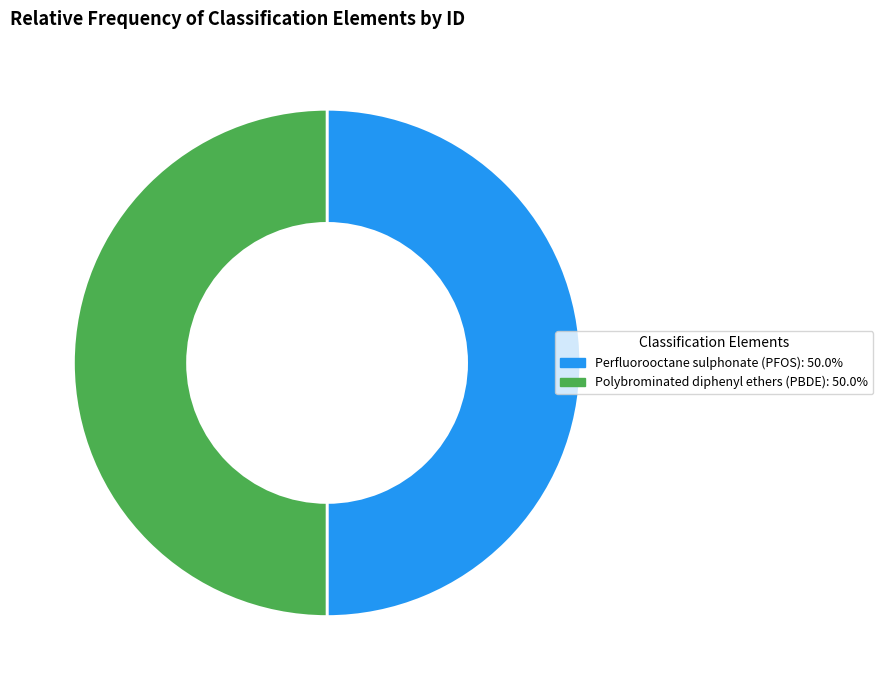

Approximately how many times larger is the value at Polybrominated diphenyl ethers (PBDE): 50.0% compared to Perfluorooctane sulphonate (PFOS): 50.0%?

1.0